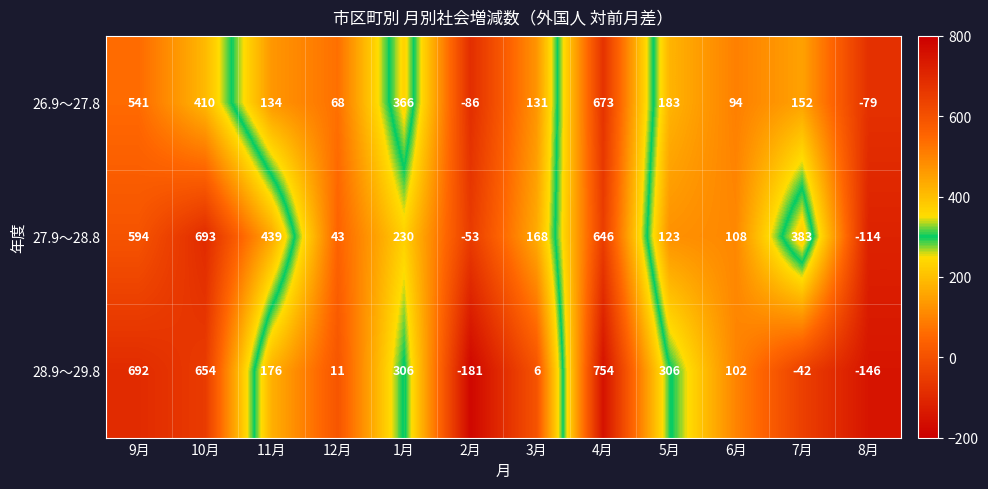

Which series has the widest spread of values?

28.9～29.8